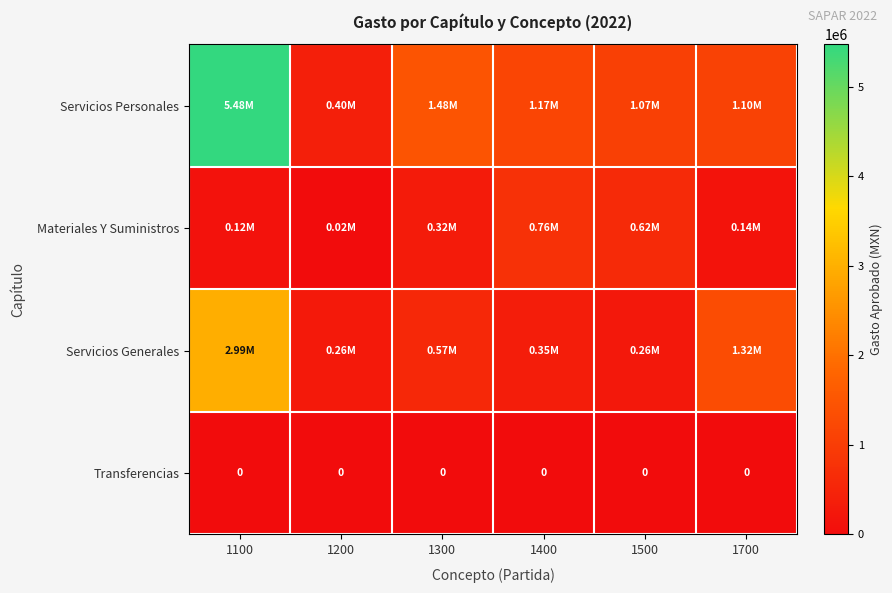

What is the difference between the maximum and minimum values in the Servicios Personales series?

5078207.7